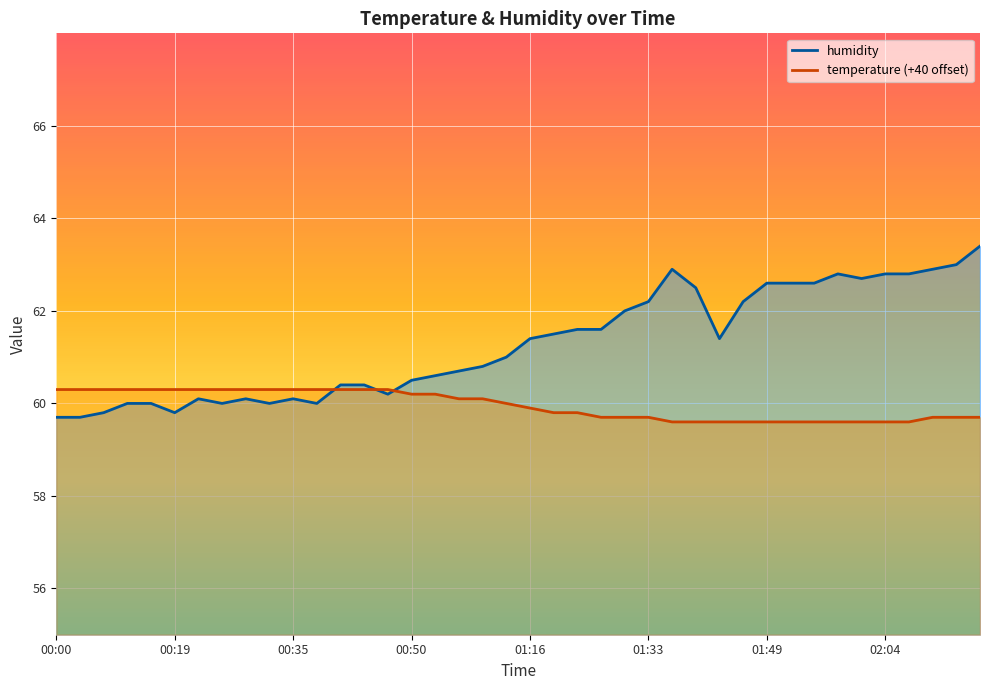

What is the label of the 34th point from the left?

01:58